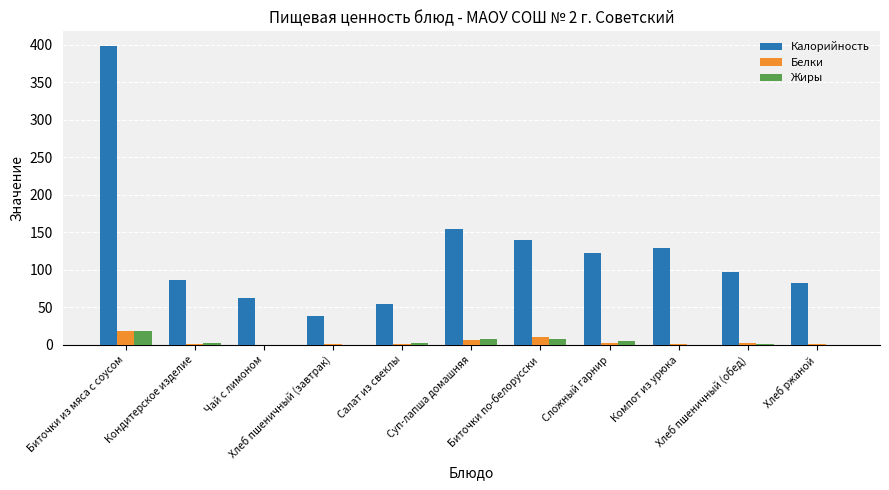

What is the greatest value displayed?

398.0